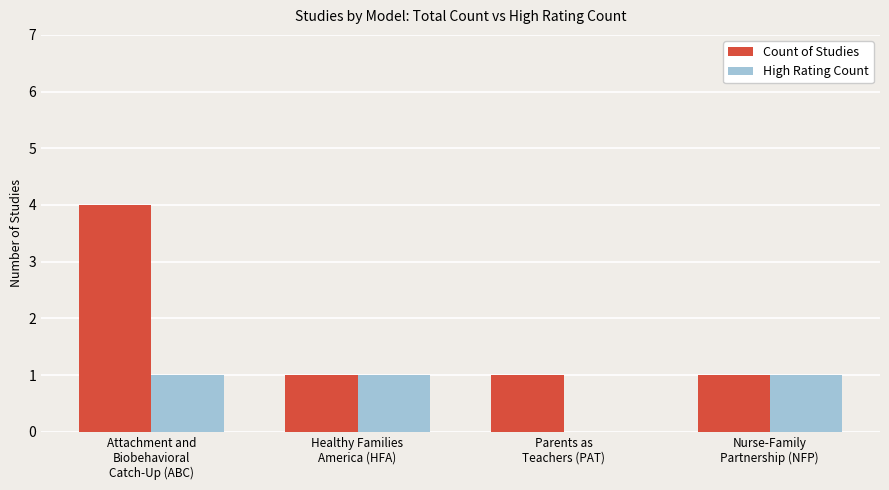

How many groups of bars are there?

4